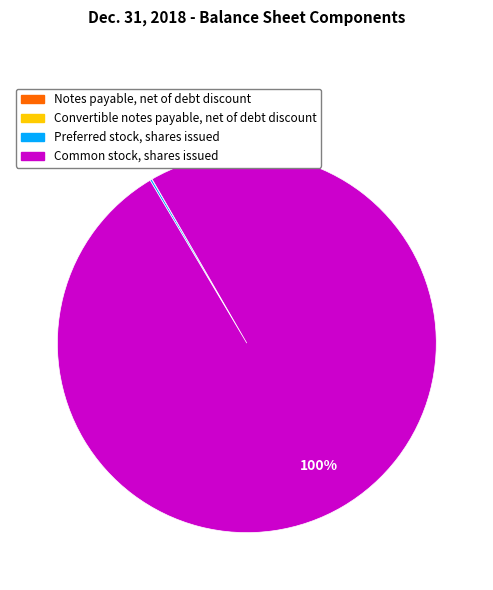

Is there any slice that represents more than half of the pie?

Yes